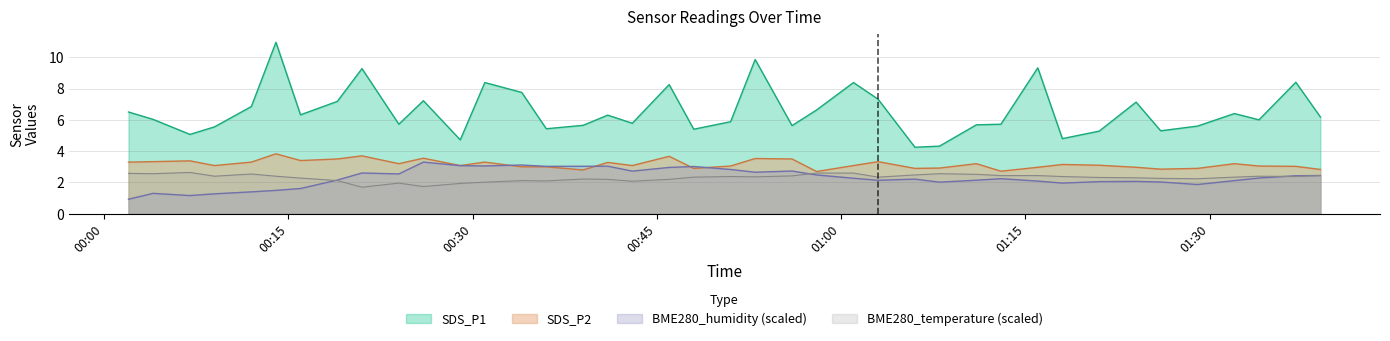

Where is the first local maximum for BME280_temperature?

2023/07/20 00:07